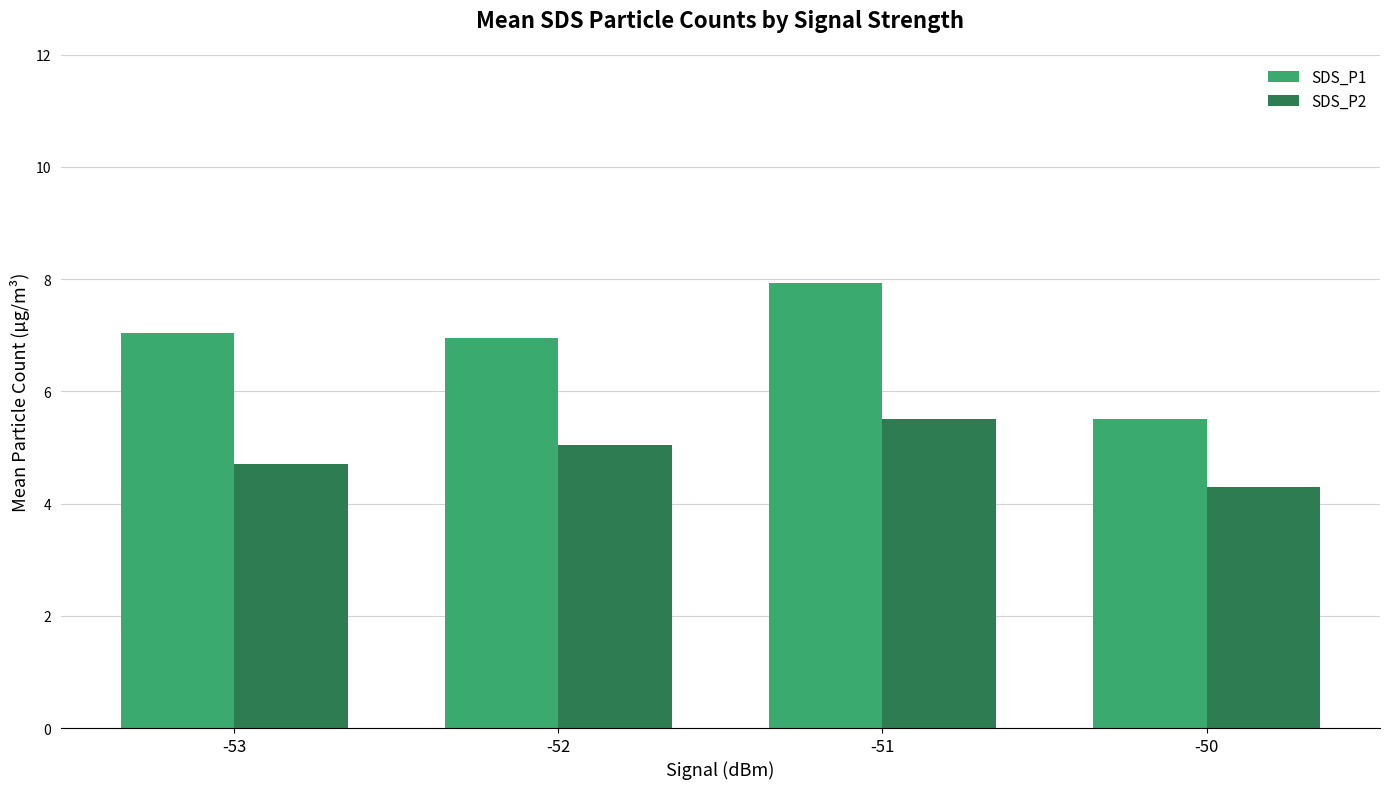

What is the difference between the maximum and minimum values in the SDS_P2 series?

1.2